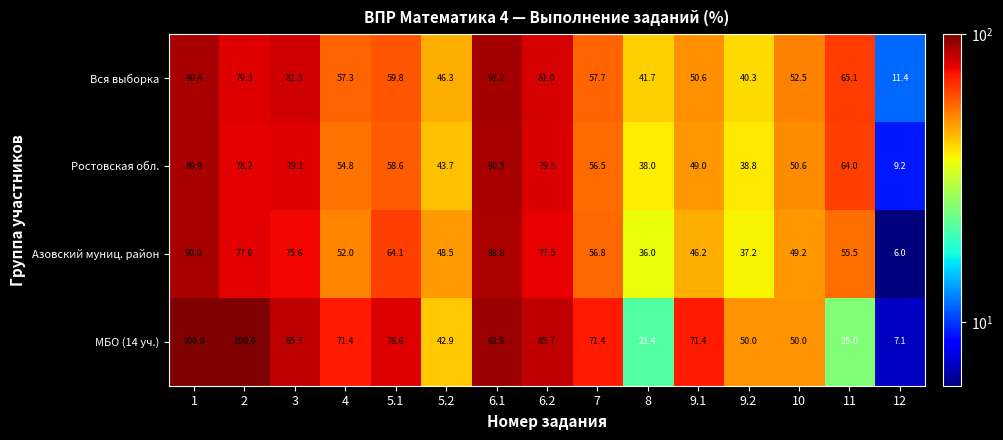

How many data points in Азовский муниц. район are less than 55?

7